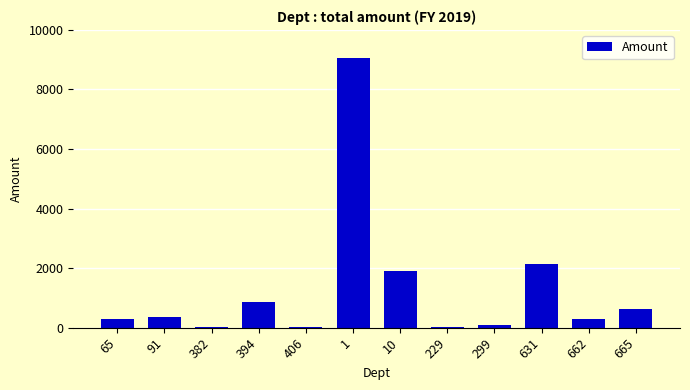

At which label is the value closest to 4538?

631